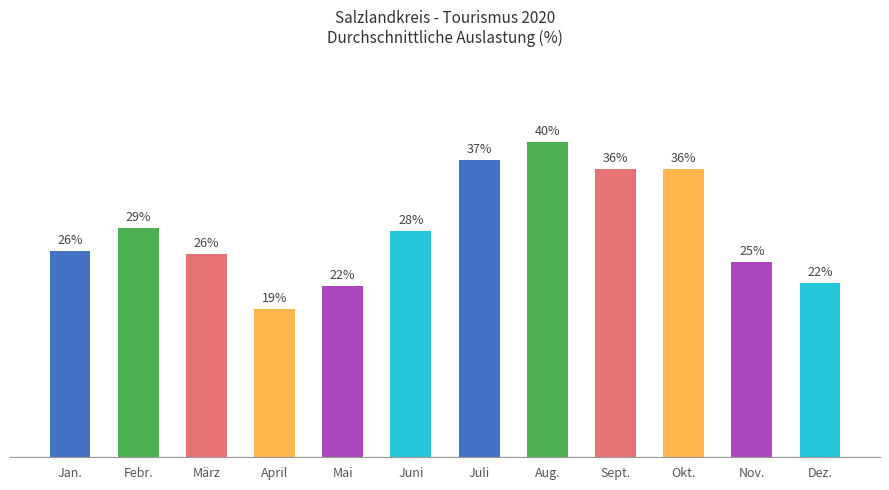

What position from the left is Dez.?

12